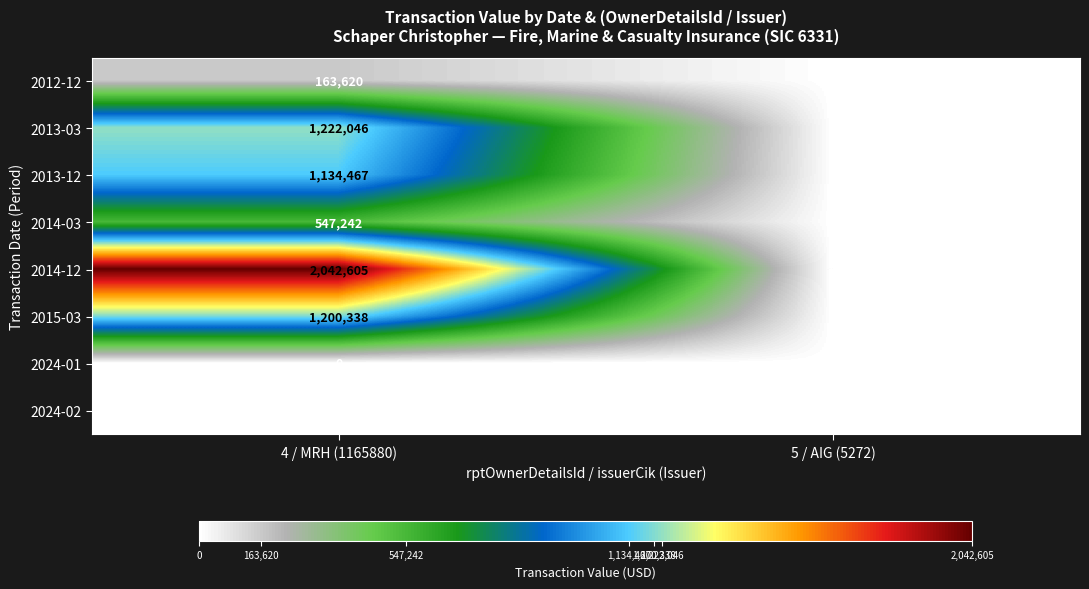

What is the average value of the 2012-12 series?

81810